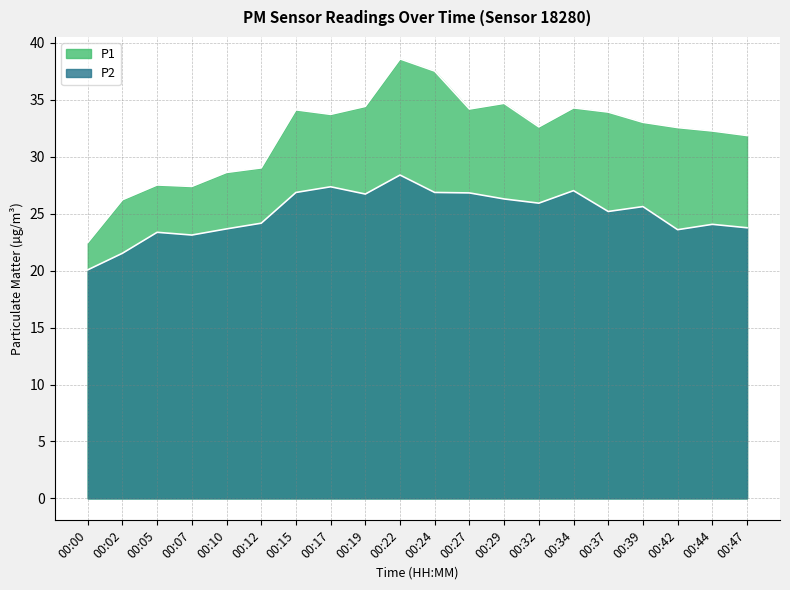

Does the chart display data point markers on the line(s)?

No